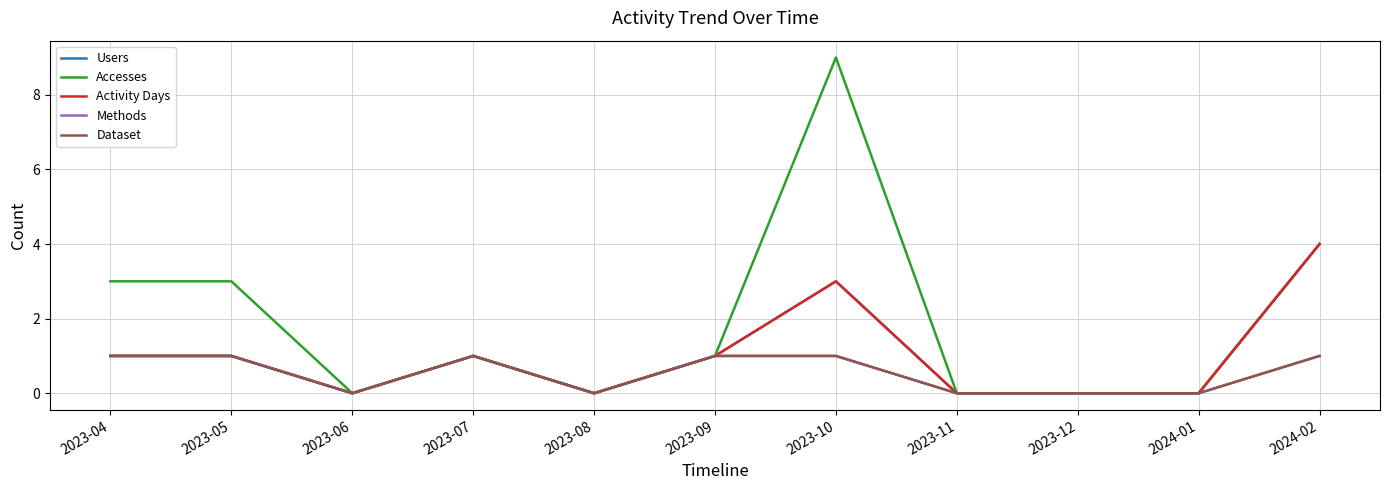

Reading left to right, transcribe all the data shown in this chart.

Users: 1	1	0	1	0	1	3	0	0	0	4
Accesses: 3	3	0	1	0	1	9	0	0	0	4
Activity Days: 1	1	0	1	0	1	3	0	0	0	4
Methods: 1	1	0	1	0	1	1	0	0	0	1
Dataset: 1	1	0	1	0	1	1	0	0	0	1